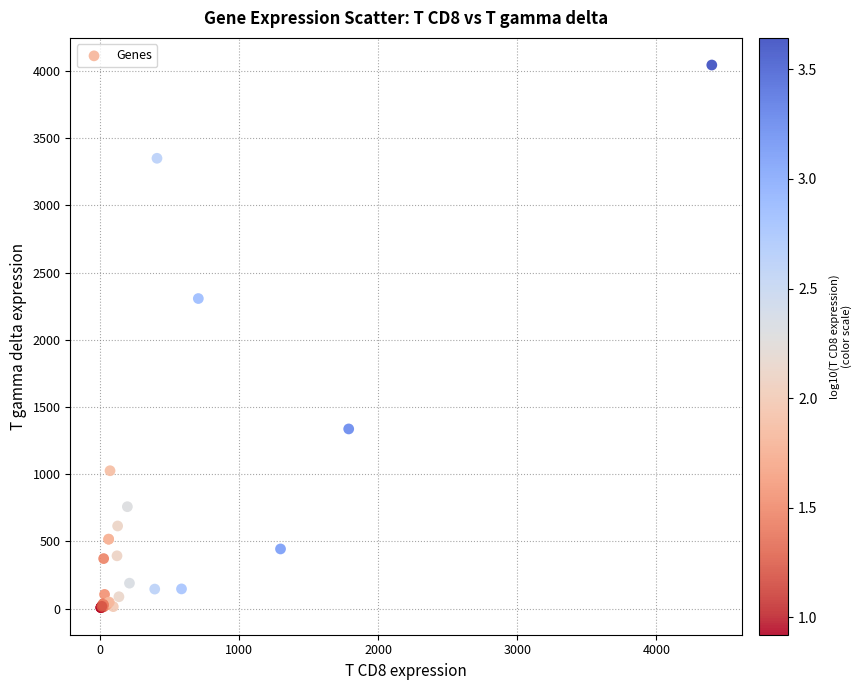

What Y value in the scatter plot is closest to 2025?

2306.4